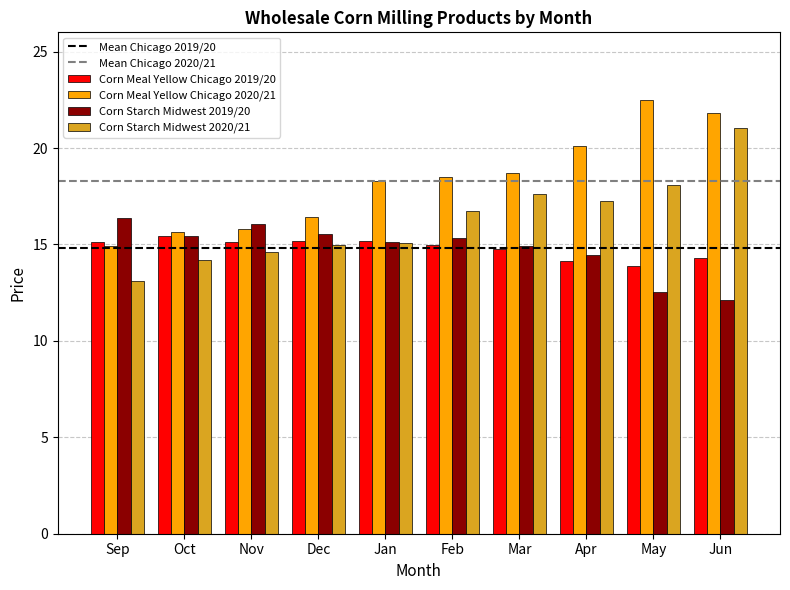

What is the spread (max minus min) of values at Oct?

1.5